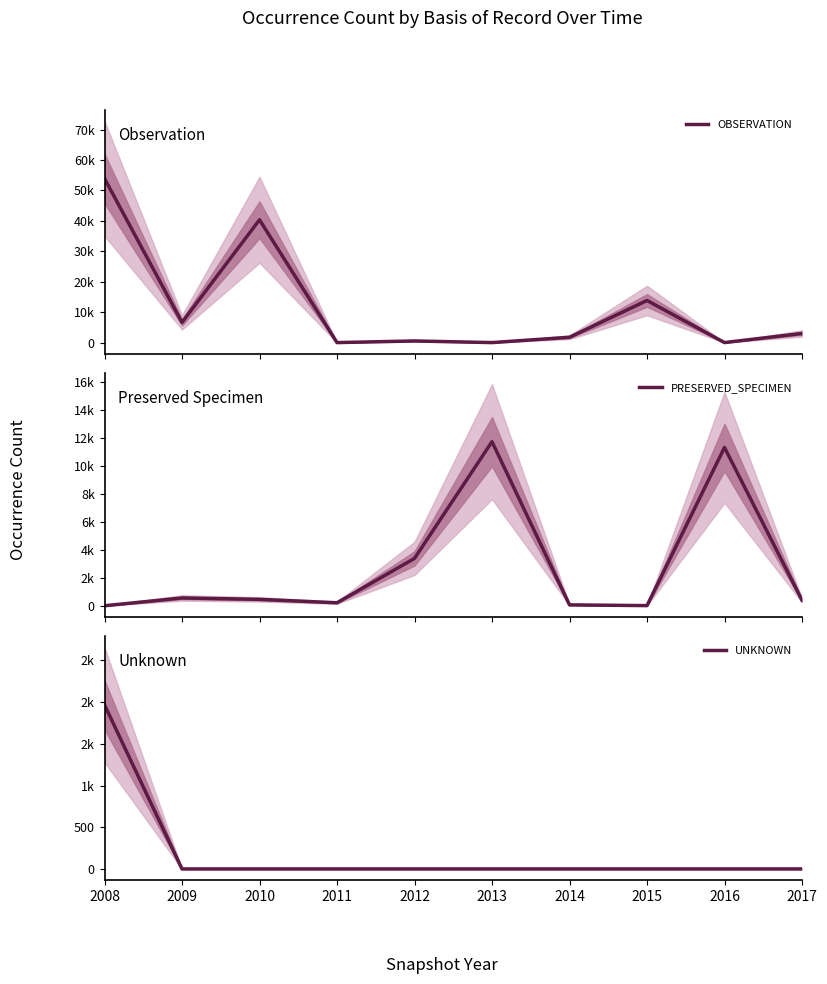

Reading left to right, extract all data points from this chart.

OBSERVATION: 53923	6636	40360	0	540	1	1753	13840	4	3007
PRESERVED_SPECIMEN: 1	558	458	215	3387	11733	63	12	11319	396
UNKNOWN: 1968	0	0	0	0	0	0	0	0	0